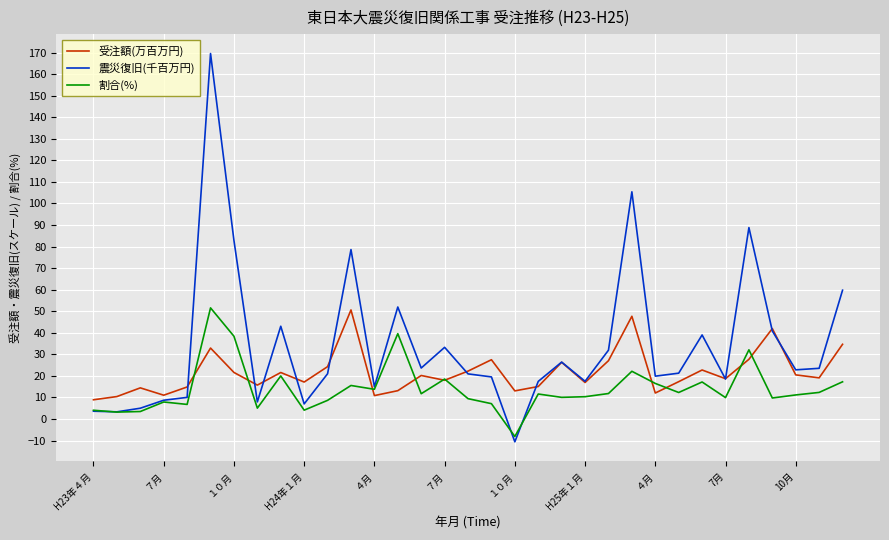

What is the minimum value shown in the chart?

-10.6